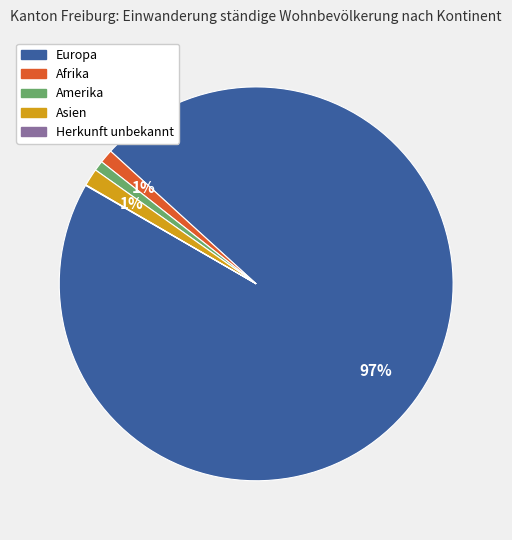

To the nearest percent, what portion does Afrika represent?

1%